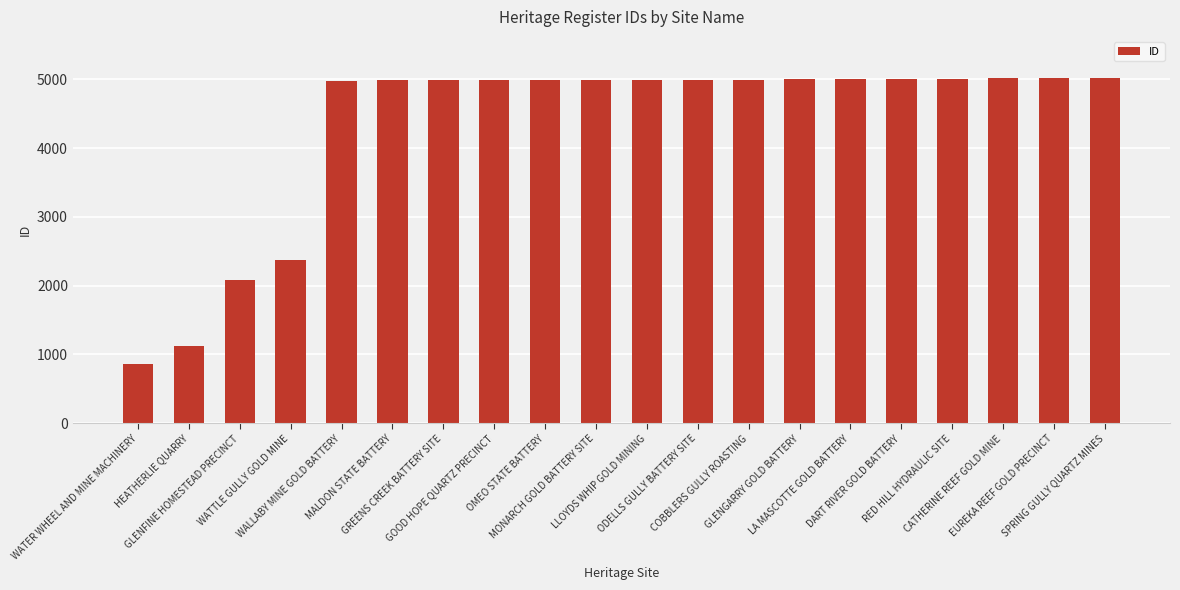

At which category does the chart reach its minimum across all series?

WATER WHEEL AND MINE MACHINERY